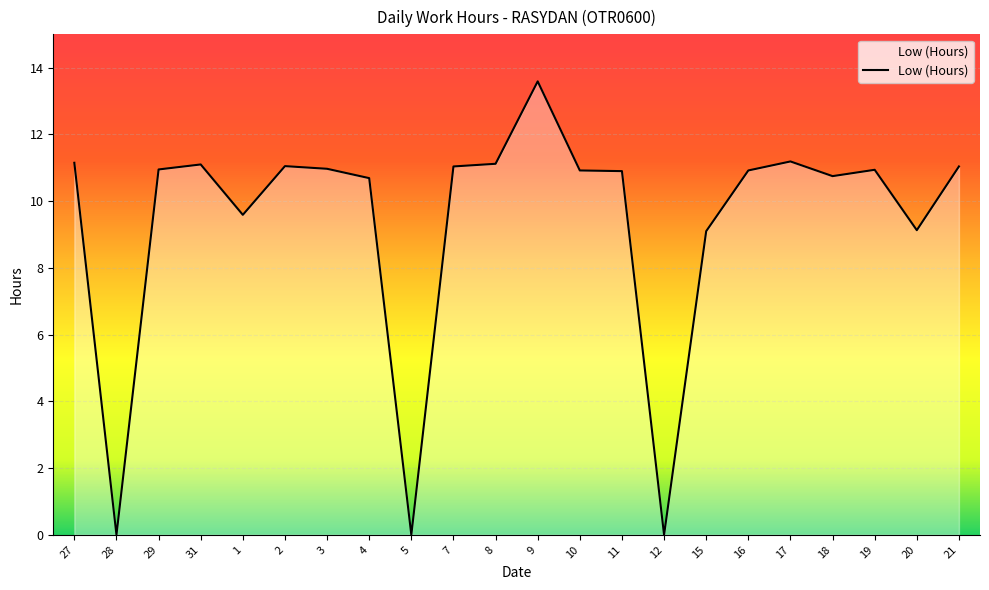

Between 20 and 10, which is larger?

10